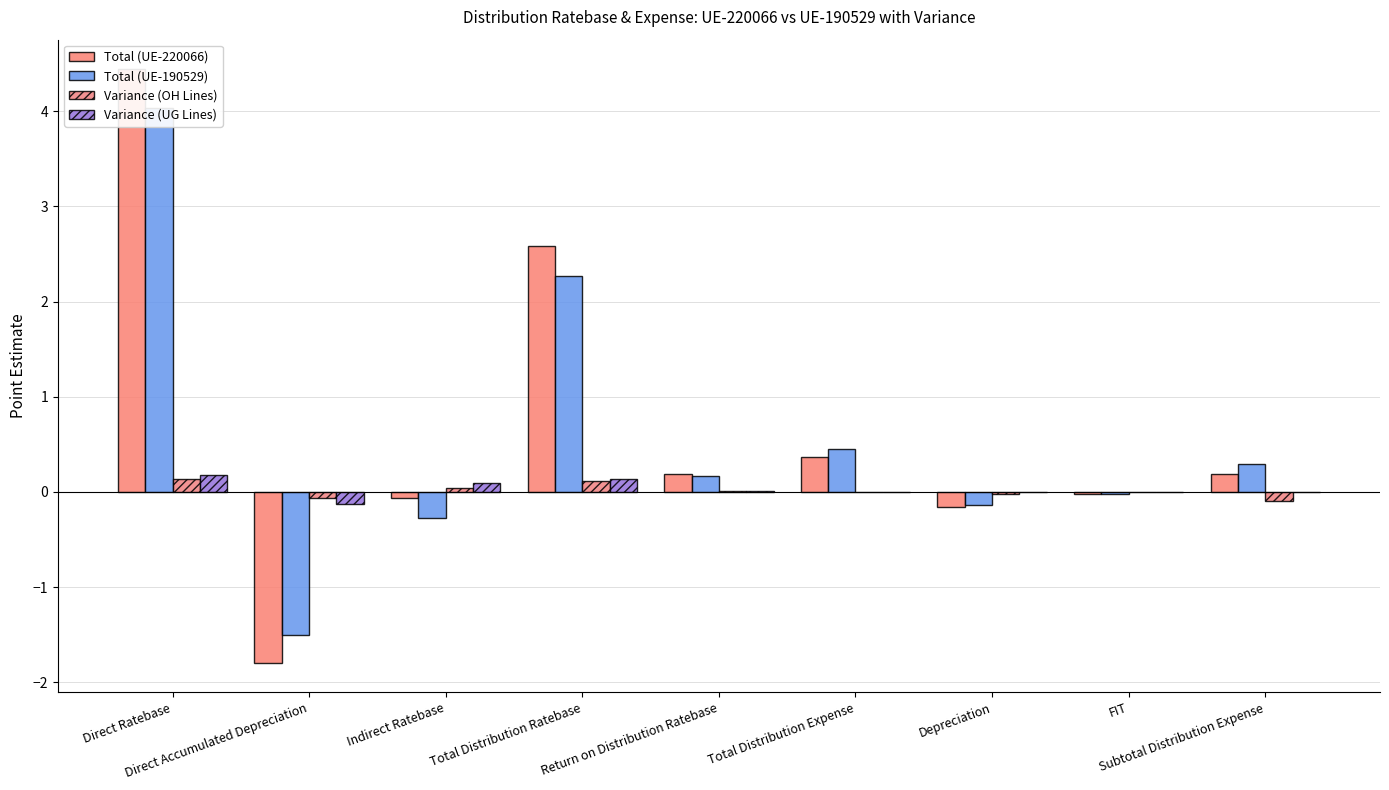

Count the number of categories in the chart.

9